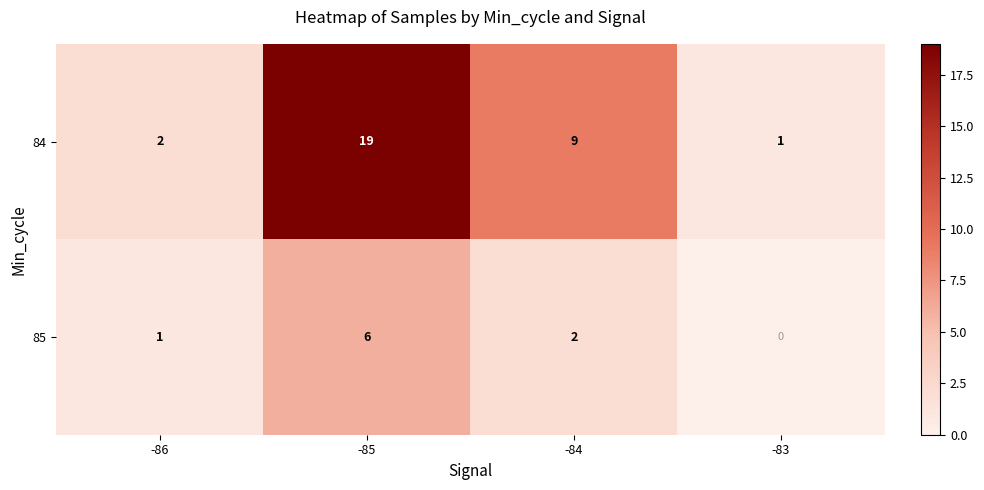

What is the difference between the highest and lowest values at -86?

1